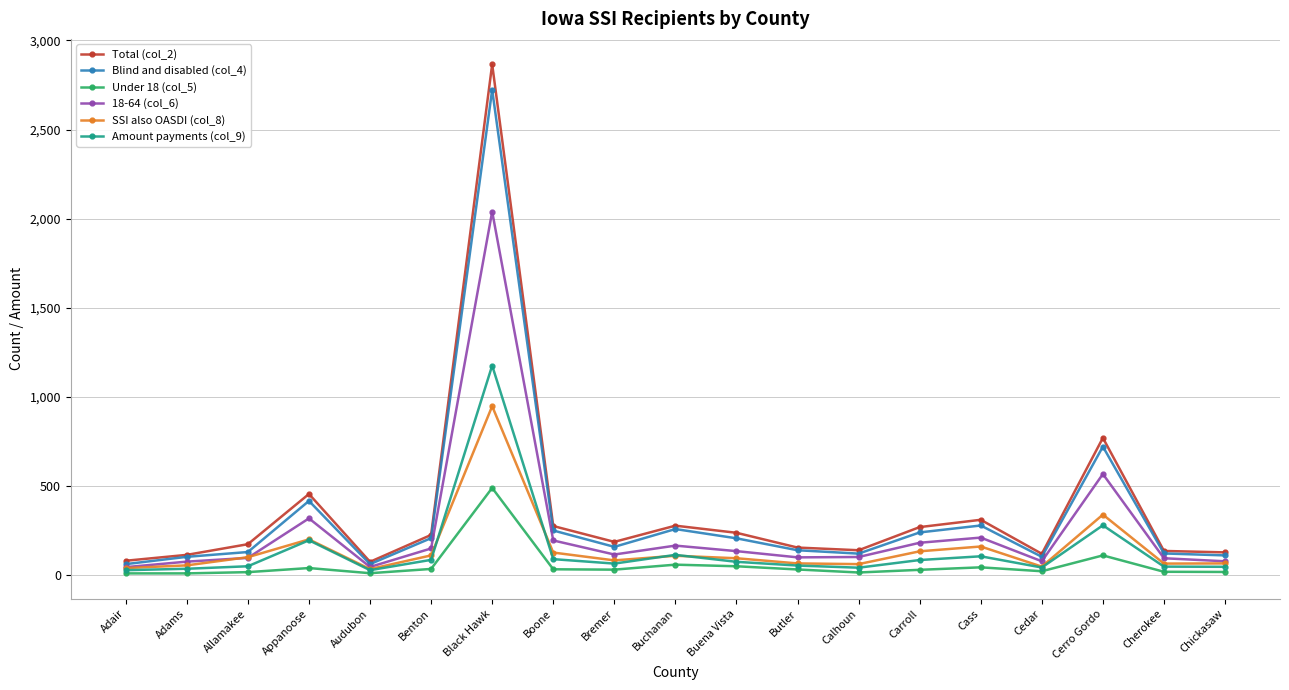

What is the sum of all Amount payments (col_9) values?

2593